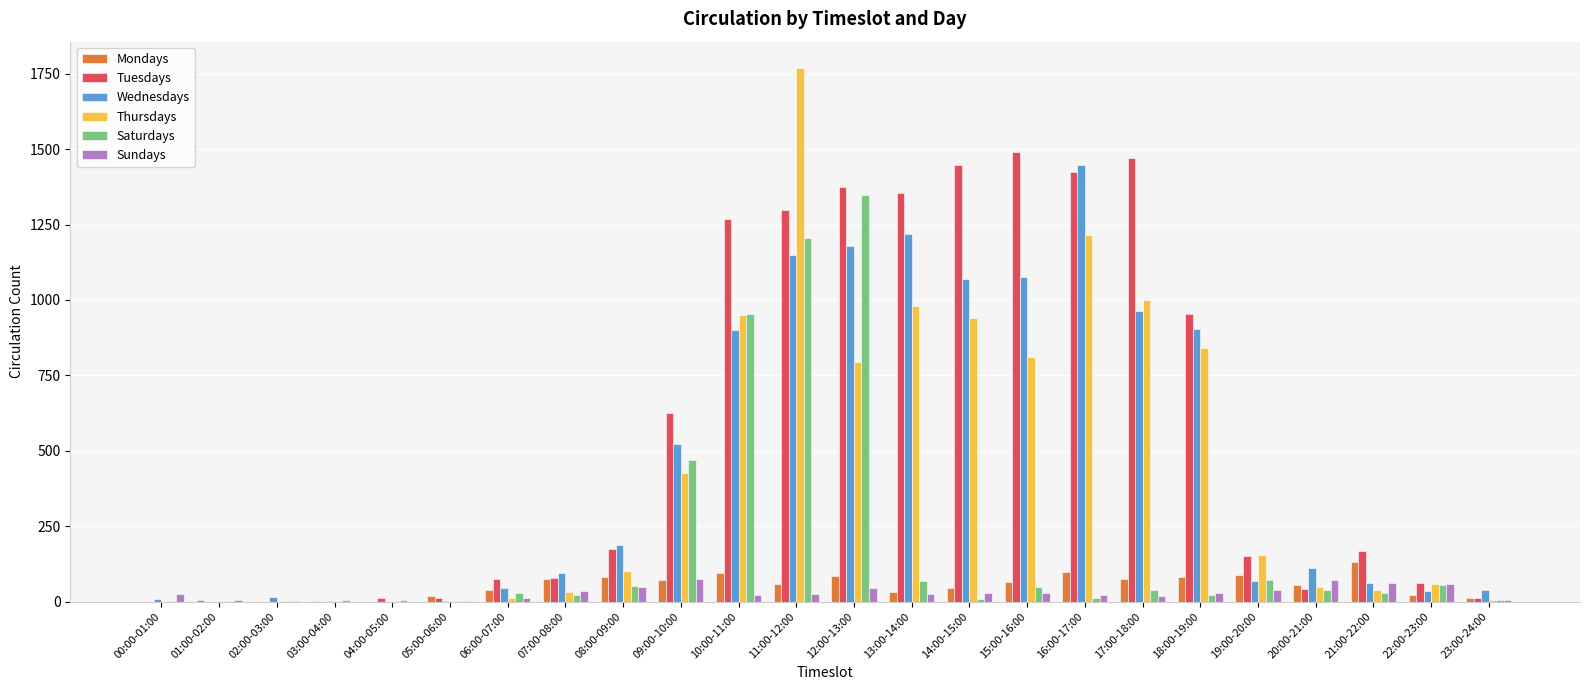

What is the greatest value displayed?

1768